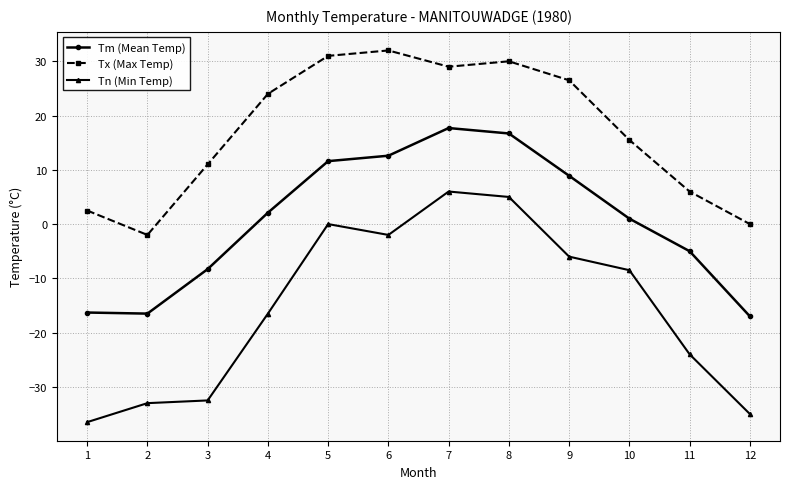

What is the value of the Tn (Min Temp) point at the 9th from the left?

-6.0